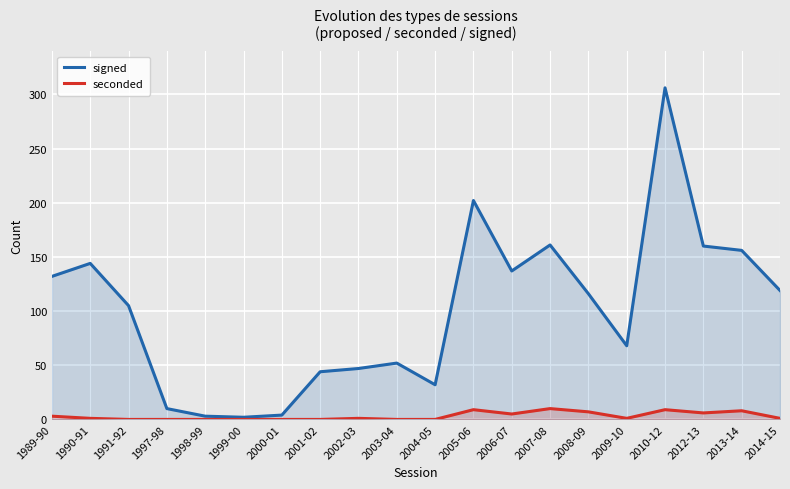

In signed, how many points are higher than both neighbors (excluding endpoints)?

5